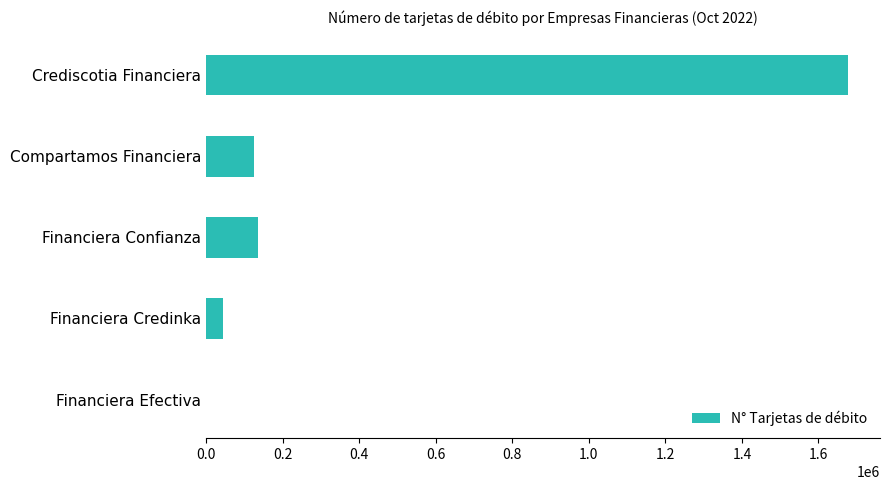

Reading top to bottom, extract all data points from this chart.

Crediscotia Financiera=1677046	Compartamos Financiera=124518	Financiera Confianza=134323	Financiera Credinka=42784	Financiera Efectiva=4